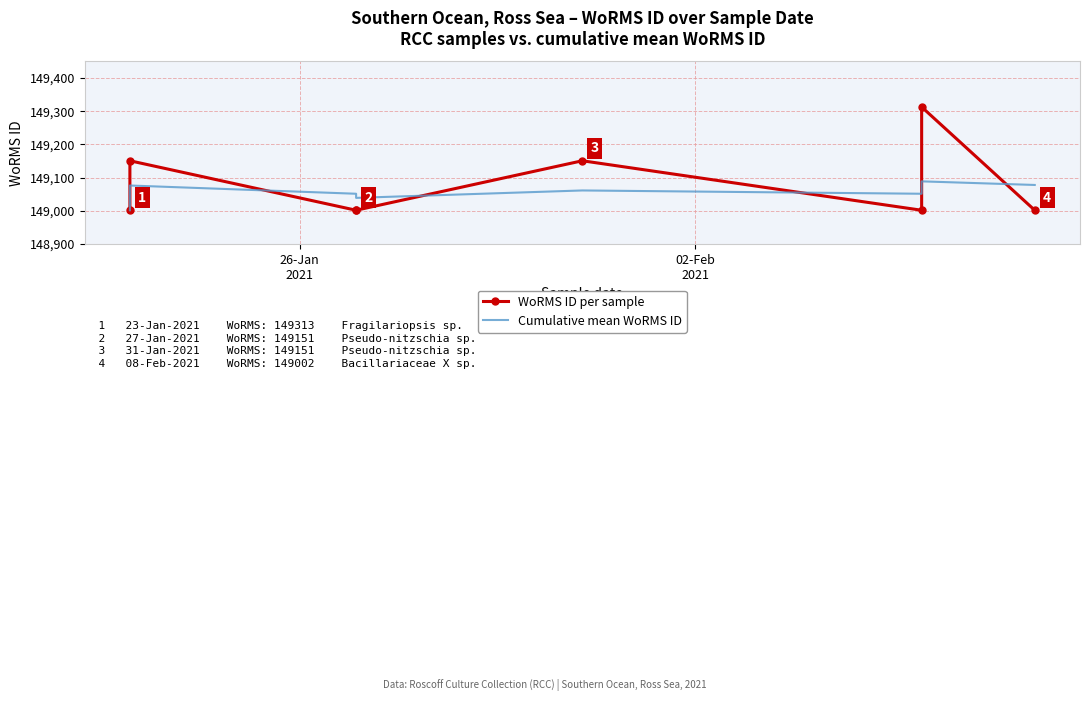

Which series has the largest range (max minus min)?

WoRMS ID per sample